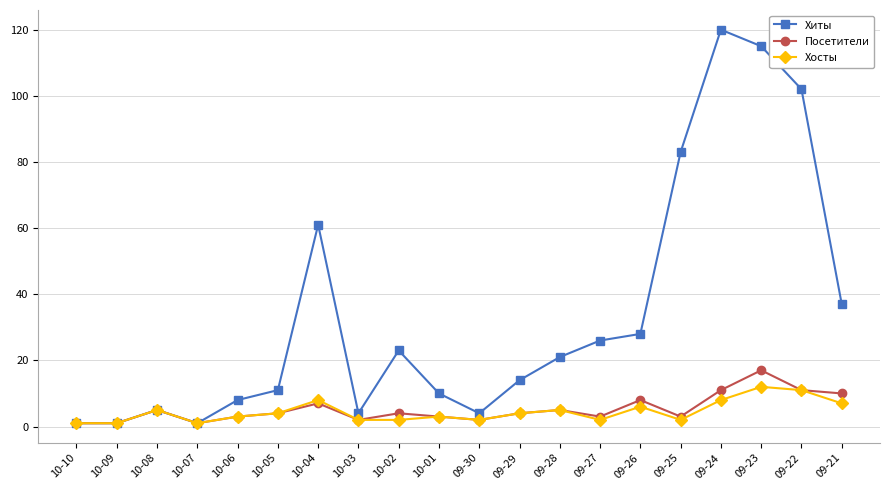

The value of Хиты at 10-02 is 13. True or false?

False